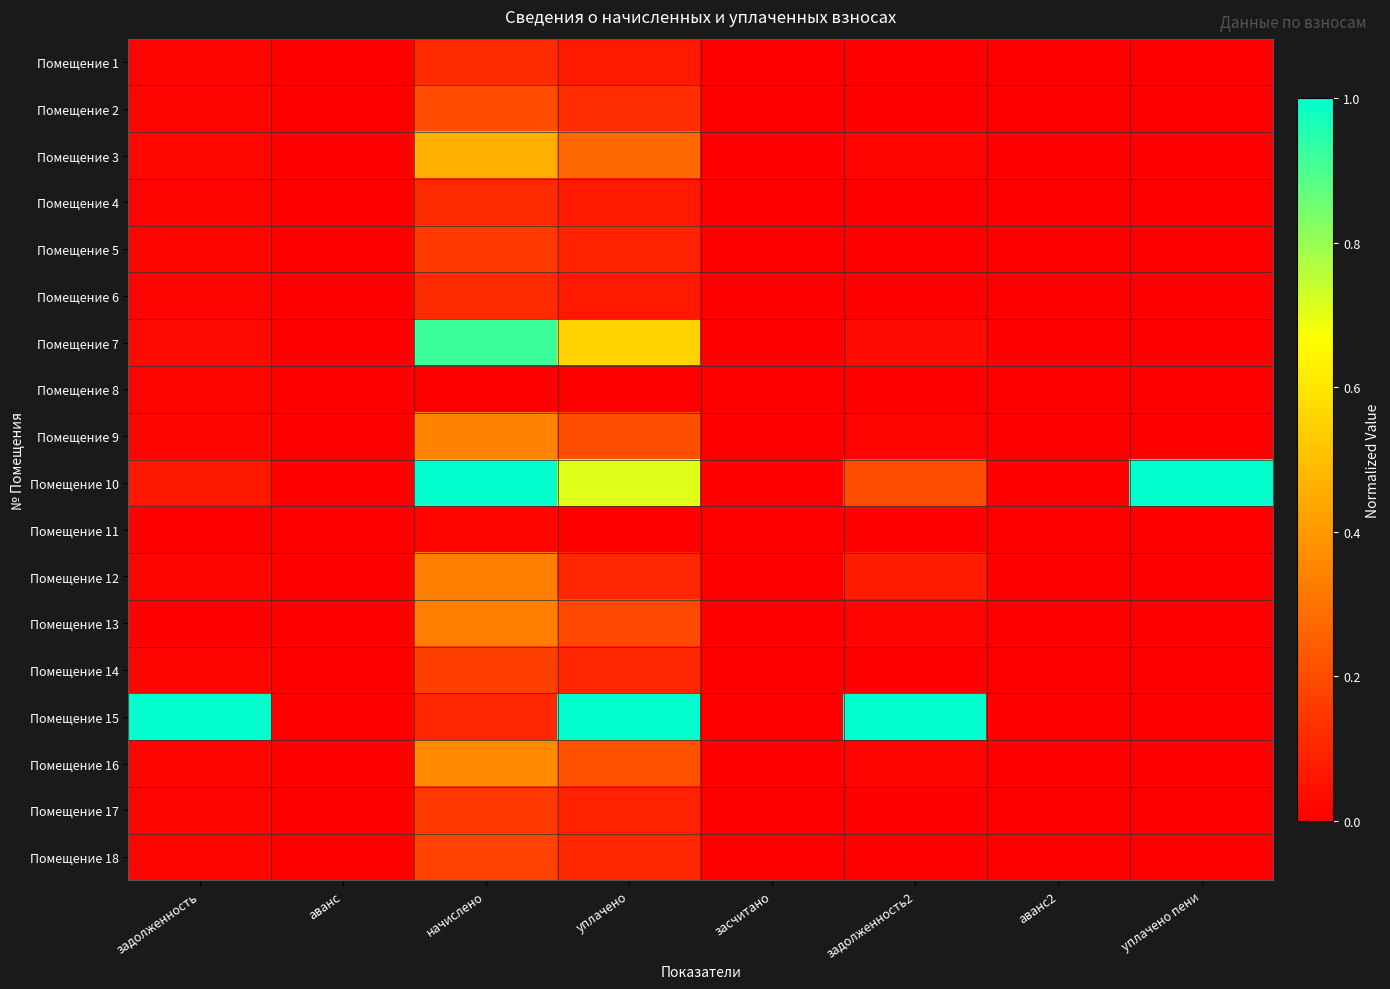

Which series changed the most between уплачено and уплачено пени?

Помещение 15